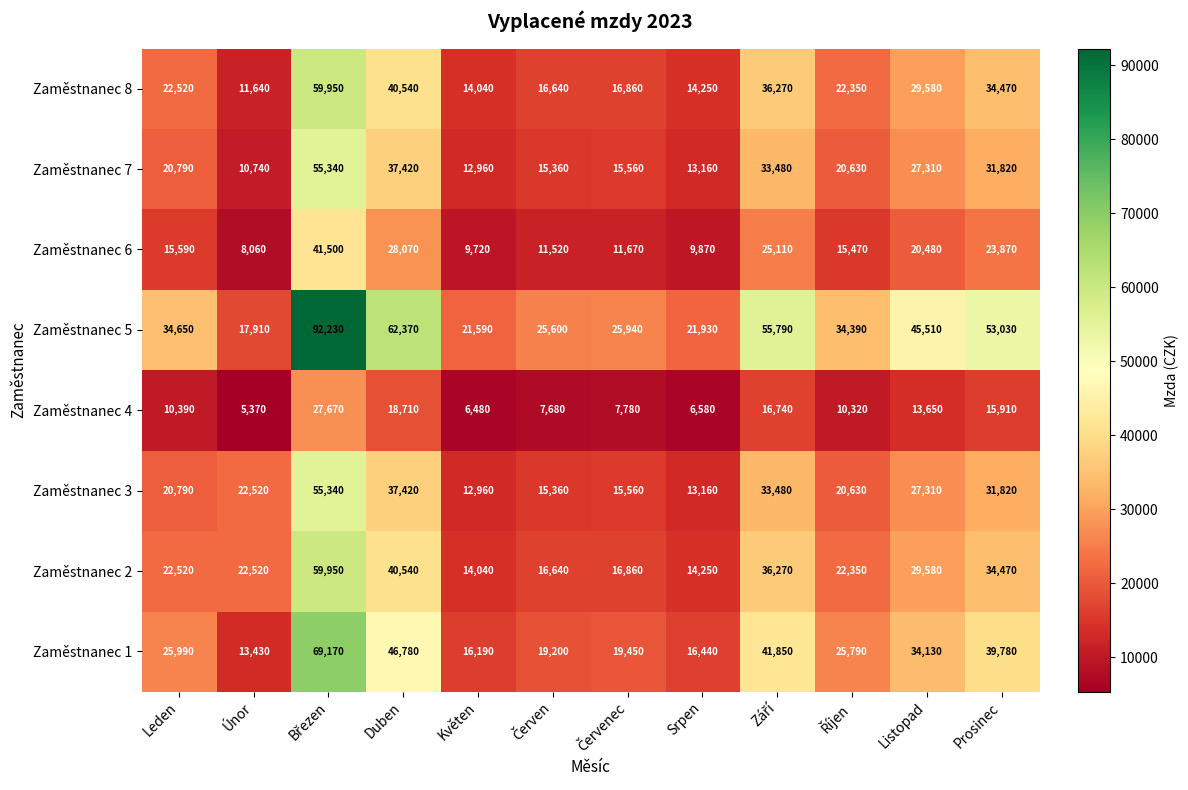

What is the difference between the maximum and minimum values in the Zaměstnanec 7 series?

44600